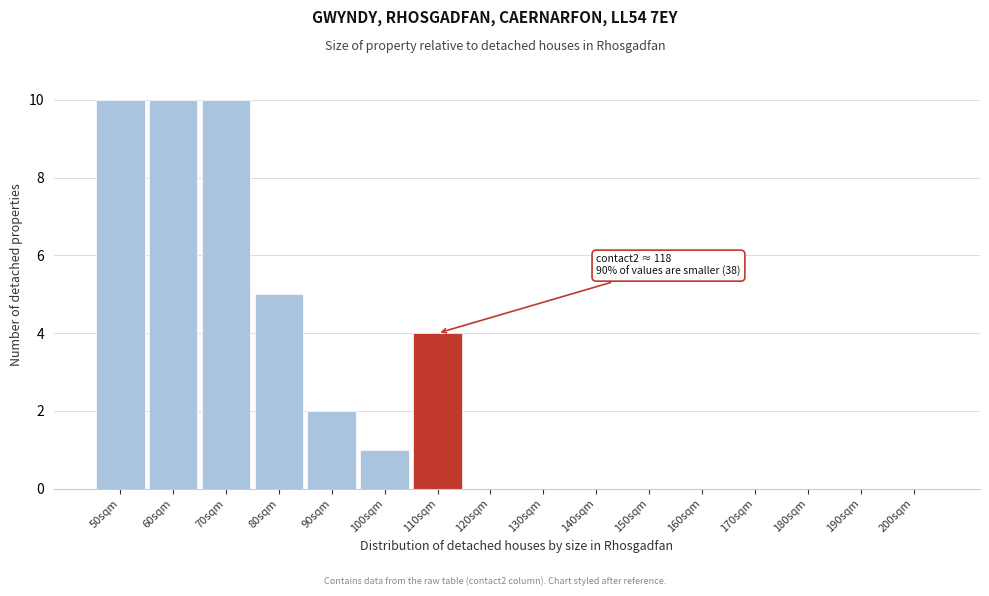

Reading right to left, transcribe all the data shown in this chart.

200sqm=0	190sqm=0	180sqm=0	170sqm=0	160sqm=0	150sqm=0	140sqm=0	130sqm=0	120sqm=0	110sqm=4	100sqm=1	90sqm=2	80sqm=5	70sqm=10	60sqm=10	50sqm=10